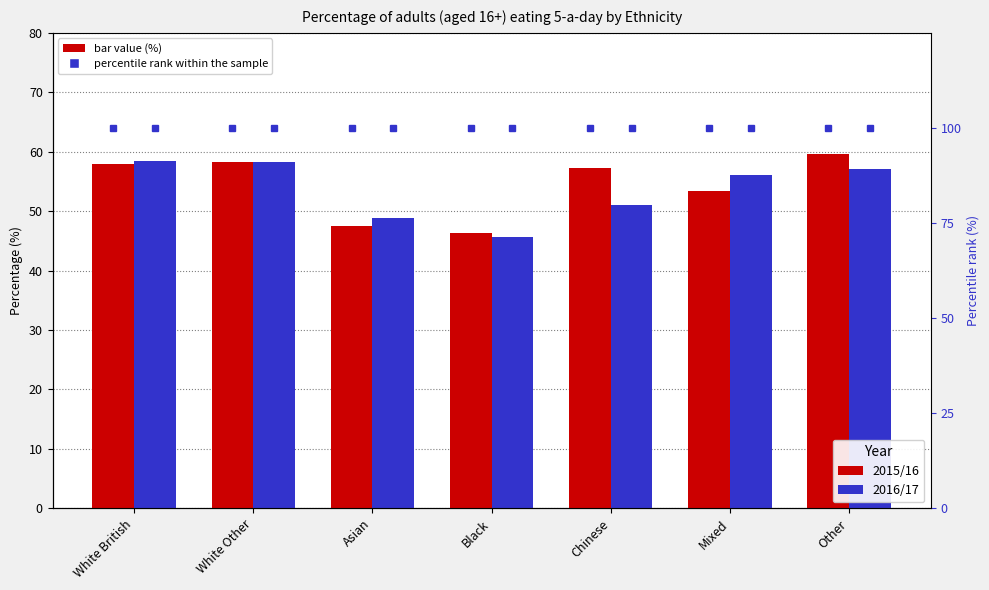

How many categories are shown in the chart?

7